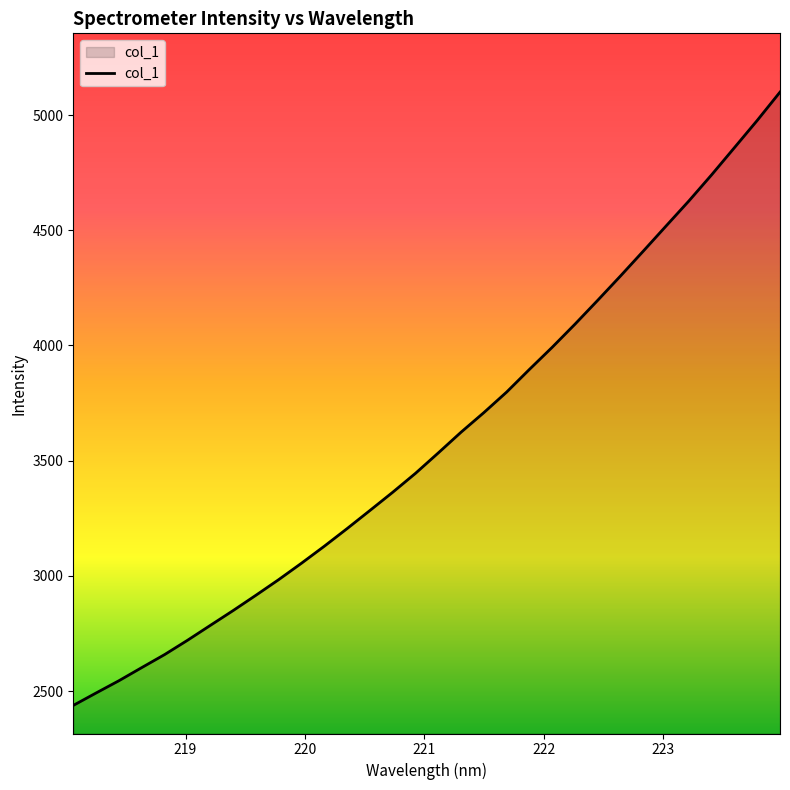

What is the greatest value displayed?

5099.4